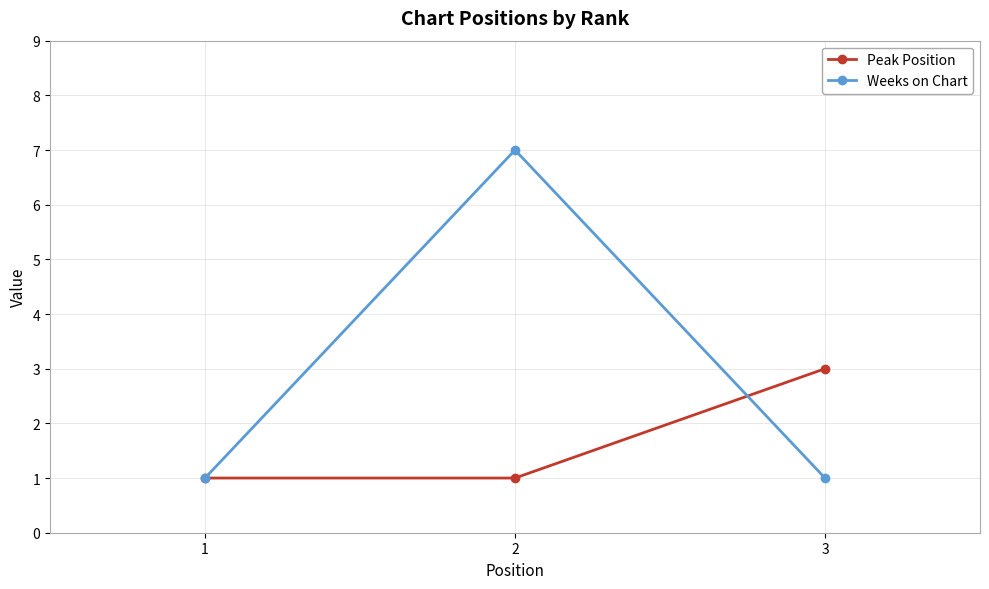

What is the highest value of the Weeks on Chart series?

7